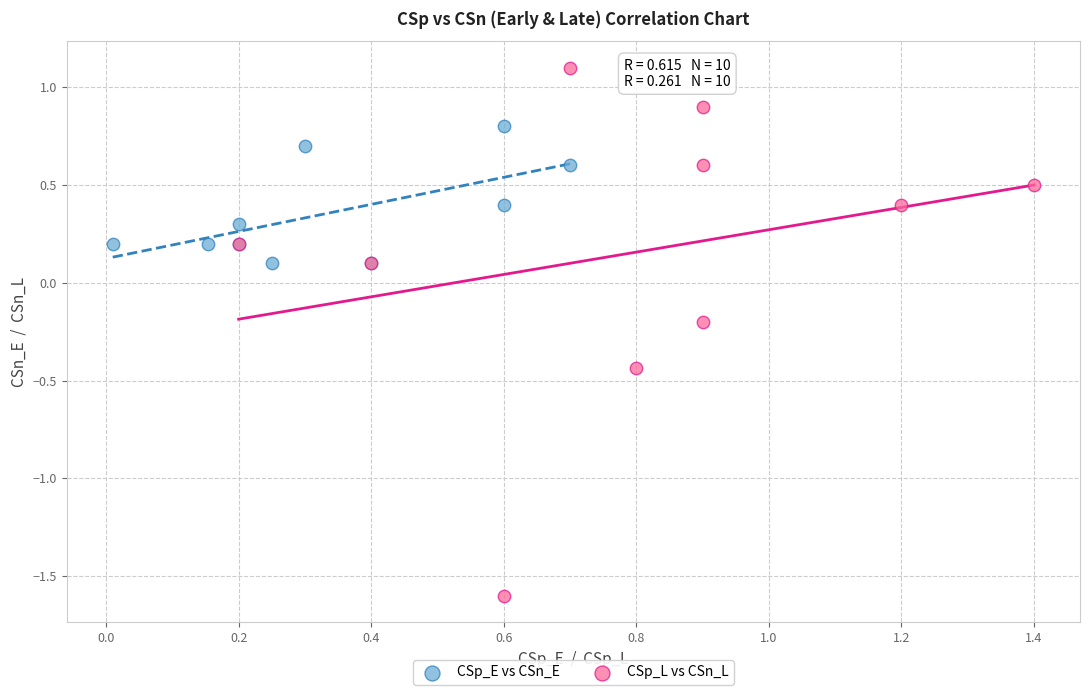

Which series reaches the minimum Y coordinate?

CSp_L vs CSn_L